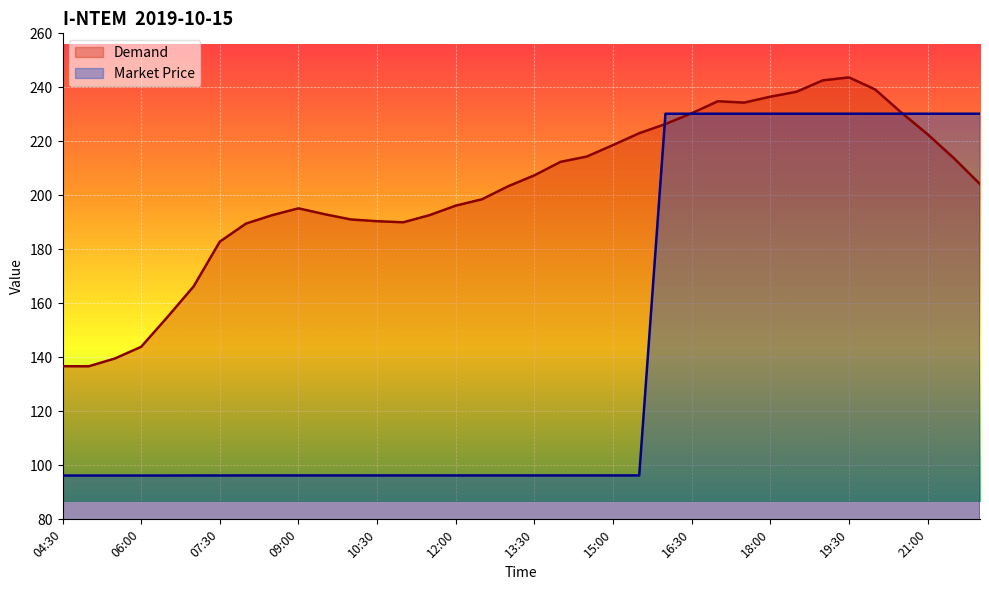

Rank the series at 14:00 from lowest to highest value.

Market Price, Demand